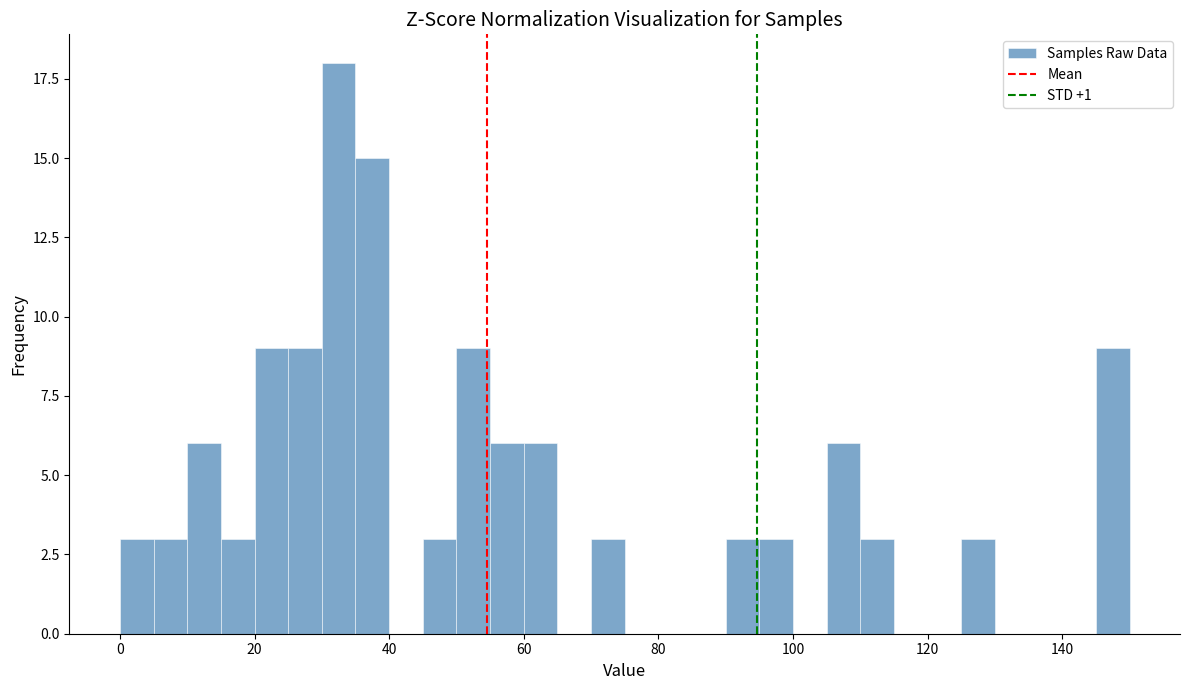

Read against the x-axis, roughly where is the centre of the tallest bar?

32